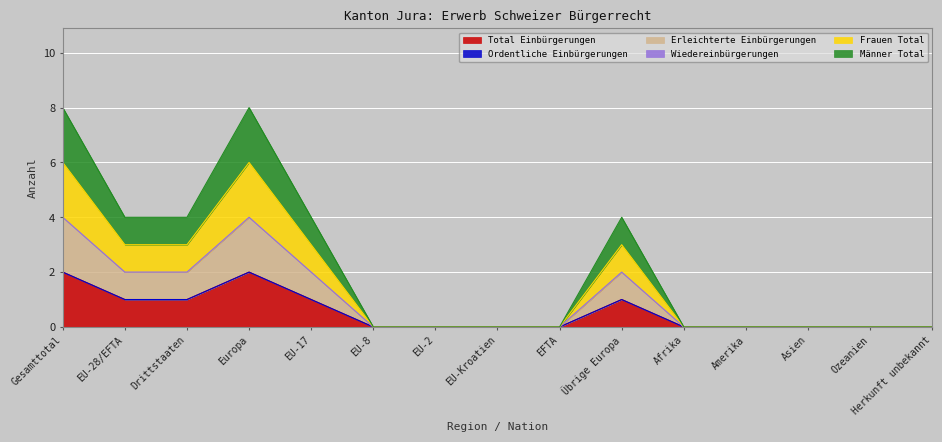

What is the average value of the Frauen Total series?

1